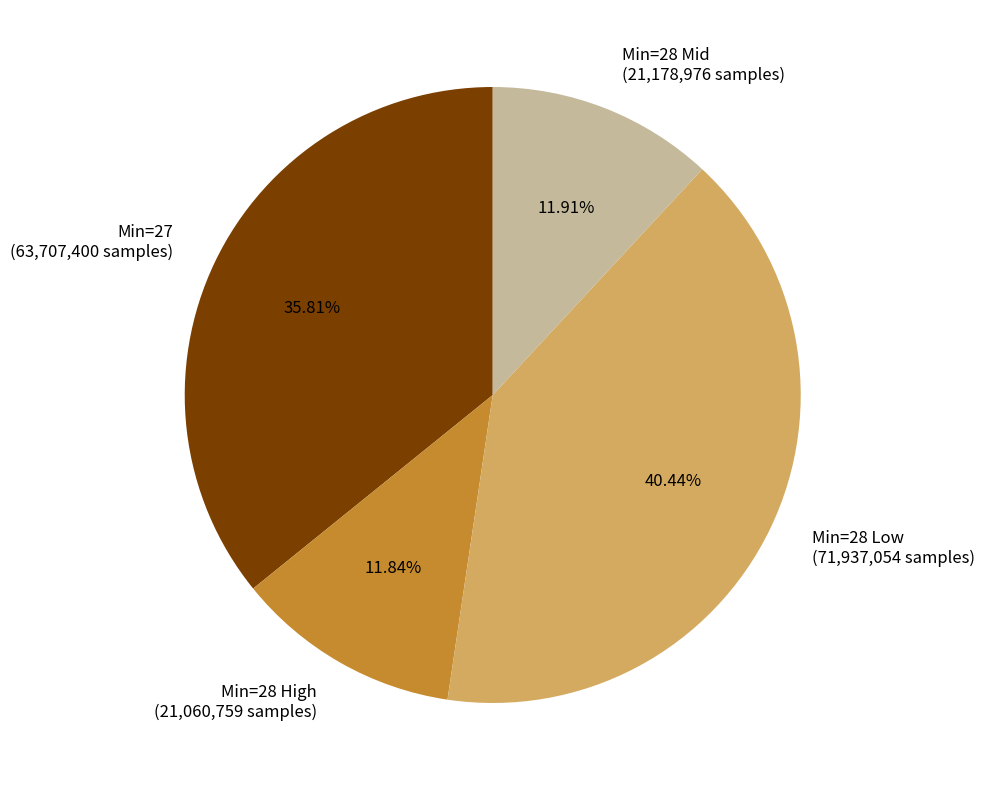

Is Min=27 (63,707,400 samples) the majority of the pie?

No